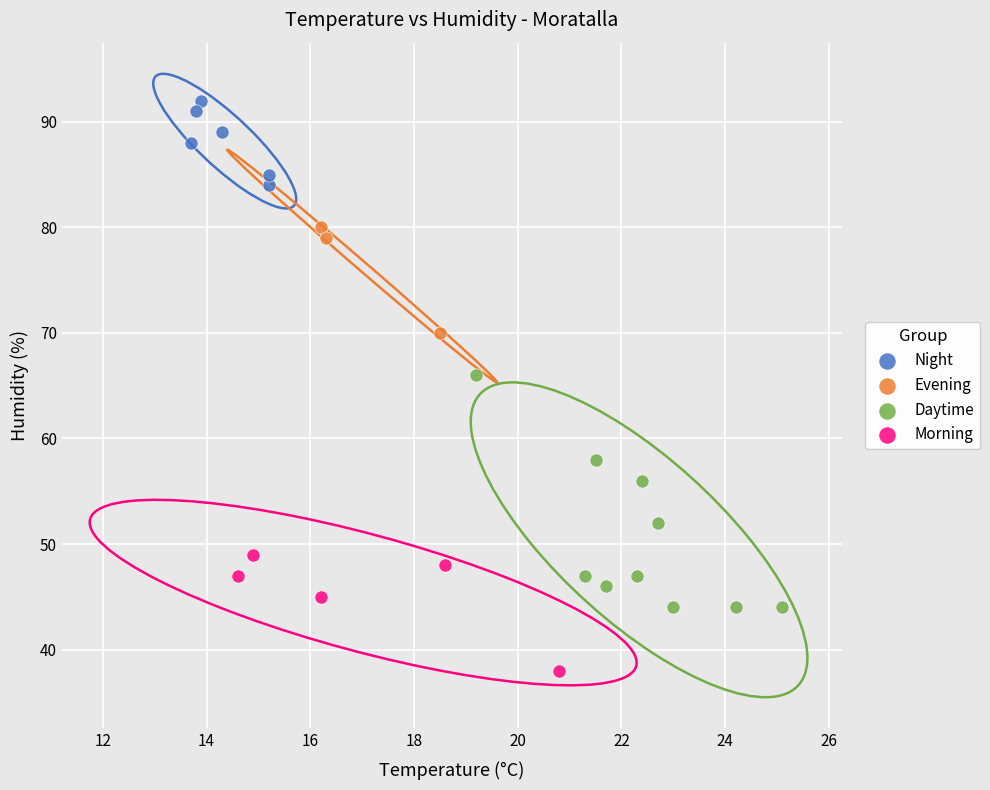

Which series has the largest Y range (max minus min)?

Daytime